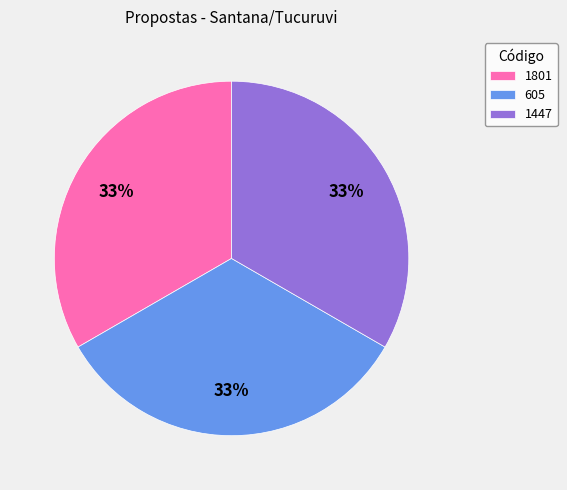

To the nearest percent, what portion does 1447 represent?

33%